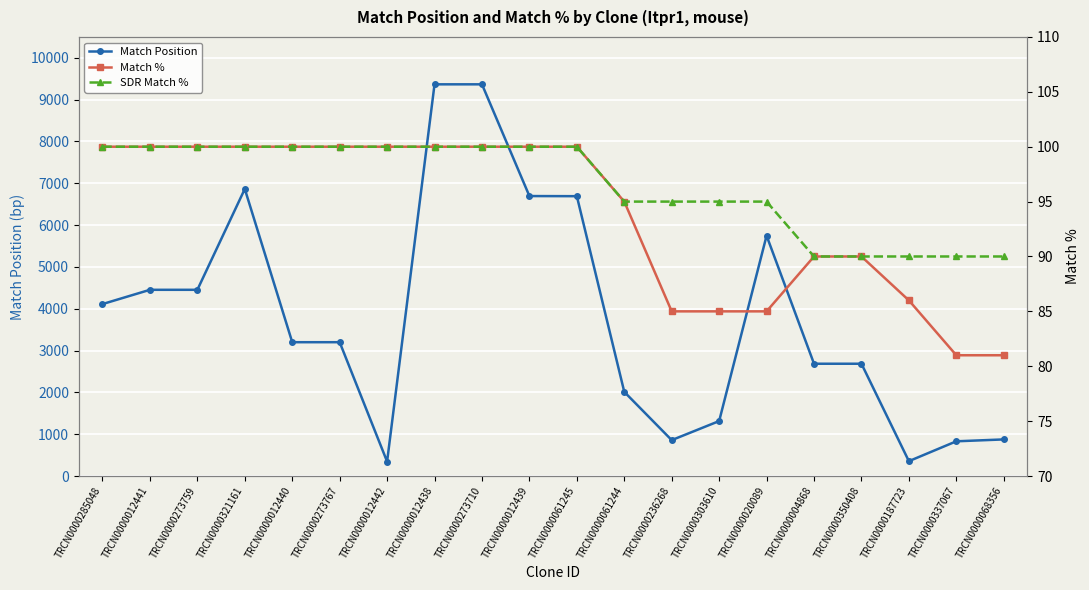

At TRCN0000061244, list the series in order from smallest to largest.

Match %, SDR Match %, Match Position